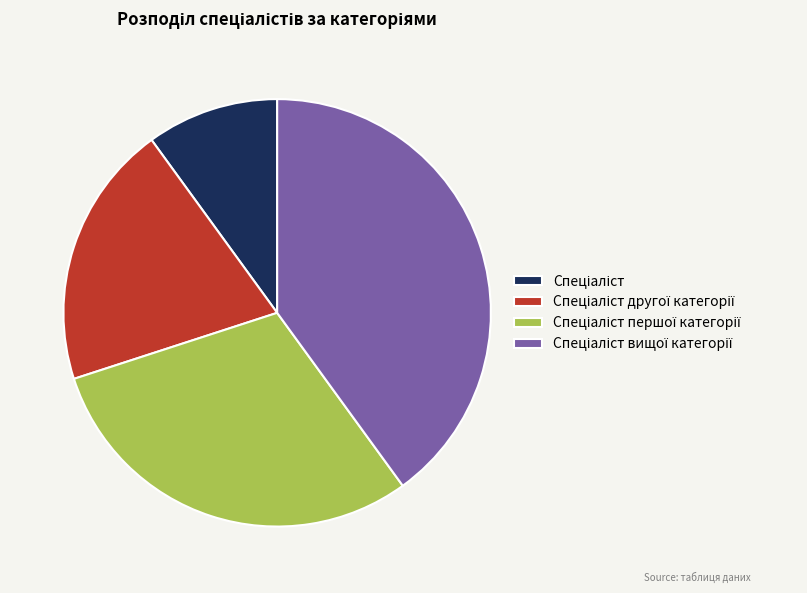

Does any single category account for the majority?

No